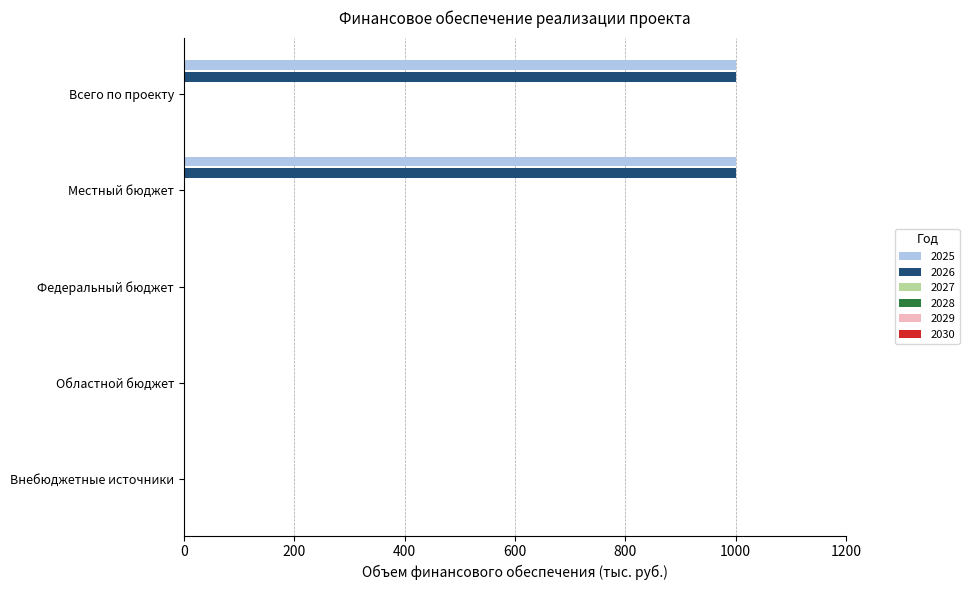

What is the sum of all 2026 values?

2000